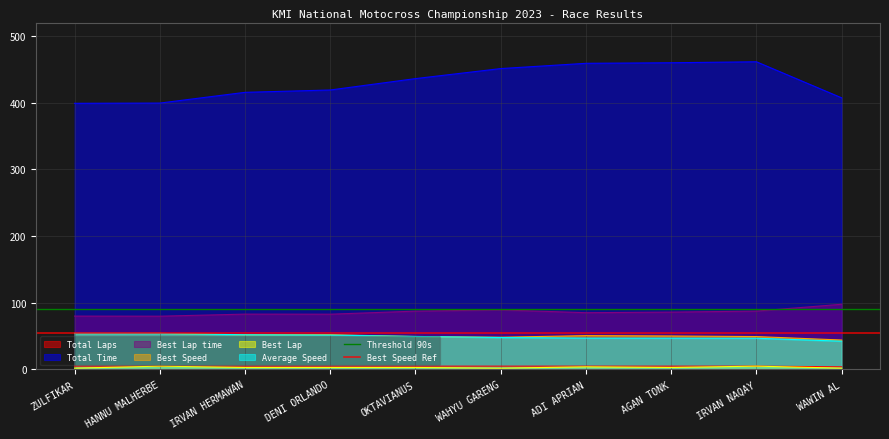

The Threshold 90s series shows 90 at ZULFIKAR. True or false?

True